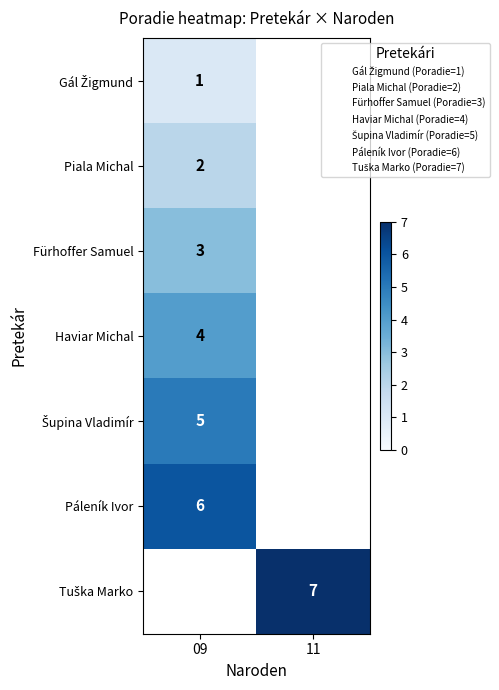

Is it true that Piala Michal equals 0.5 at 09?

False